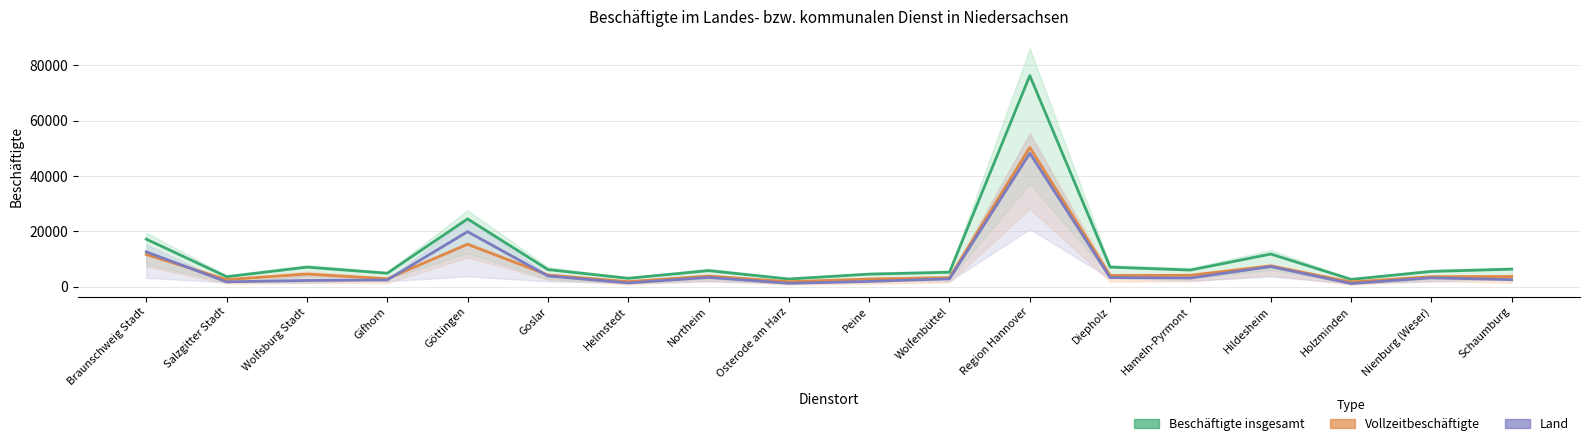

Reading right to left, transcribe all the data shown in this chart.

Beschäftigte insgesamt: 6285	5465	2595	11755	5965	7025	76275	5180	4490	2730	5750	2985	6130	24465	4820	7015	3555	17145
Vollzeitbeschäftigte: 3620	3570	1650	7440	4065	3990	50295	3225	2715	1755	3805	1785	4180	15275	2830	4520	2500	11585
Land: 2500	3155	1085	7215	3095	3255	48185	2805	1855	1180	3305	1305	3835	19845	2390	2195	1710	12540